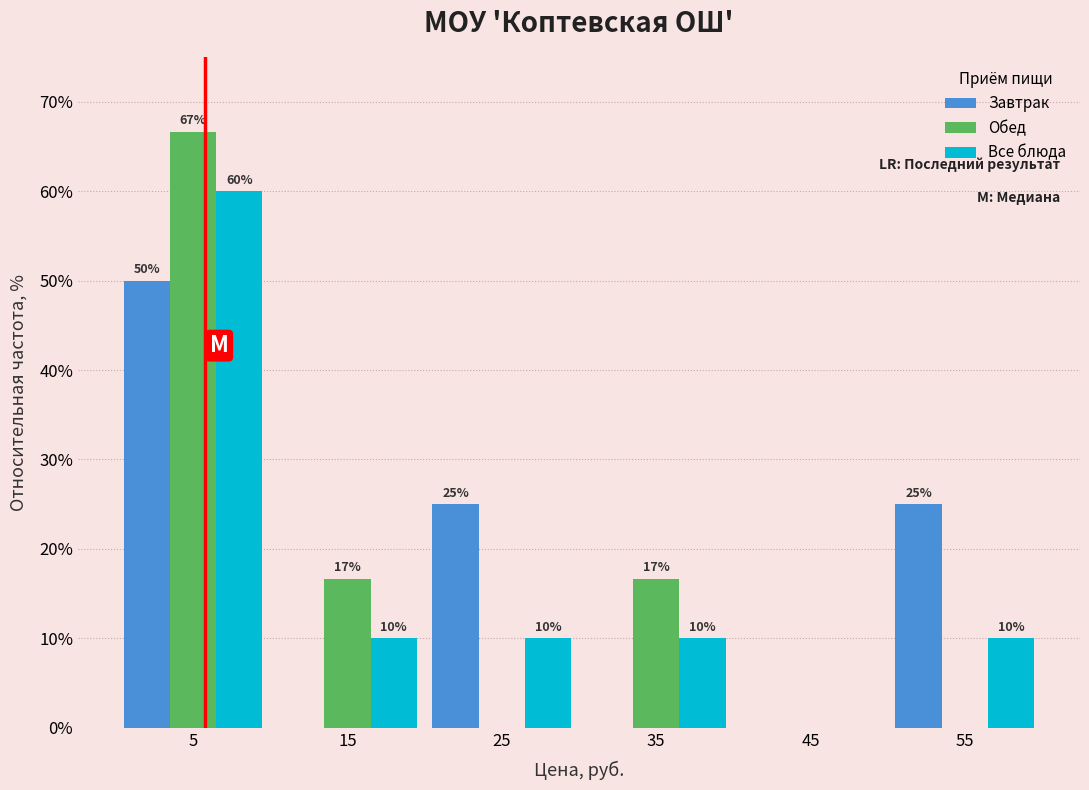

In the Завтрак series, which range on the x-axis has the tallest bar?

0 to 10